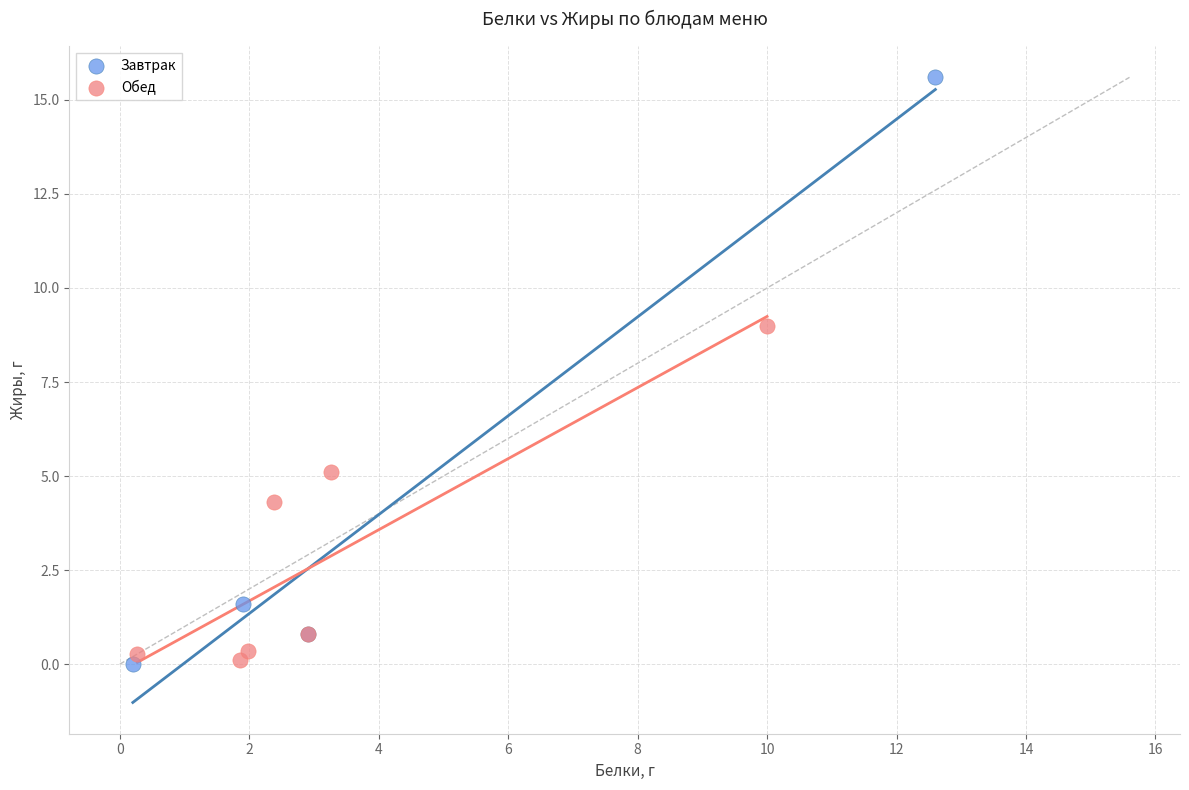

What are all the series names shown in the legend?

Завтрак, Обед